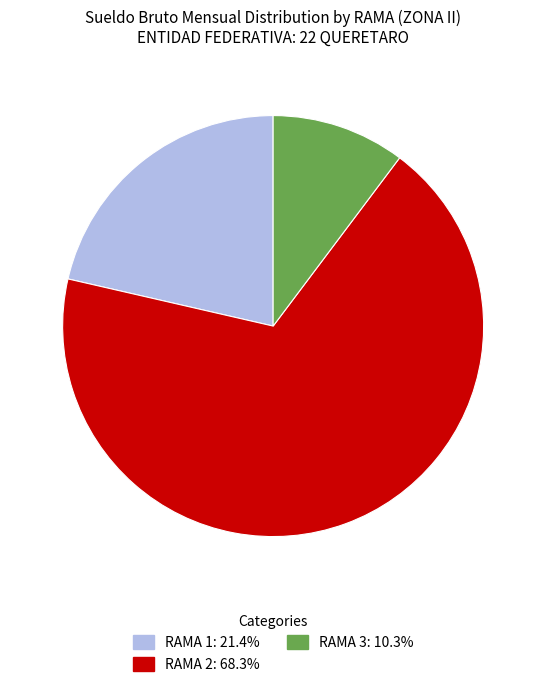

How many slices are in this pie chart?

3